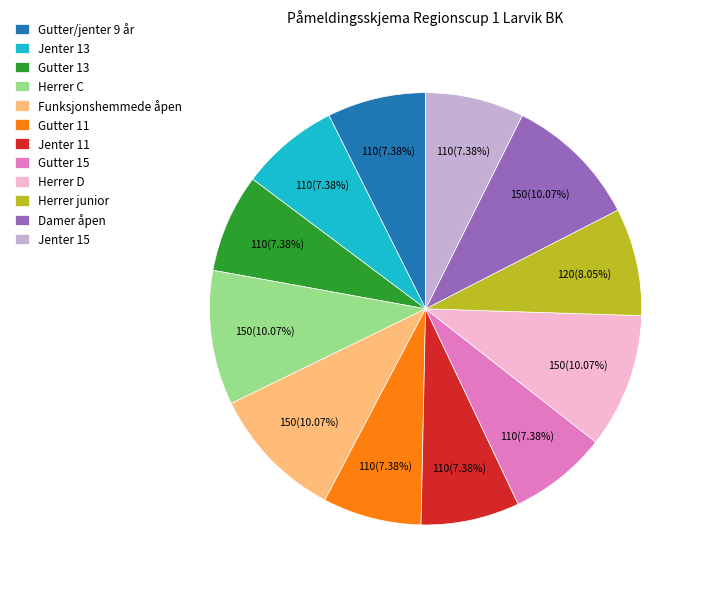

How many segments does this pie chart have?

12